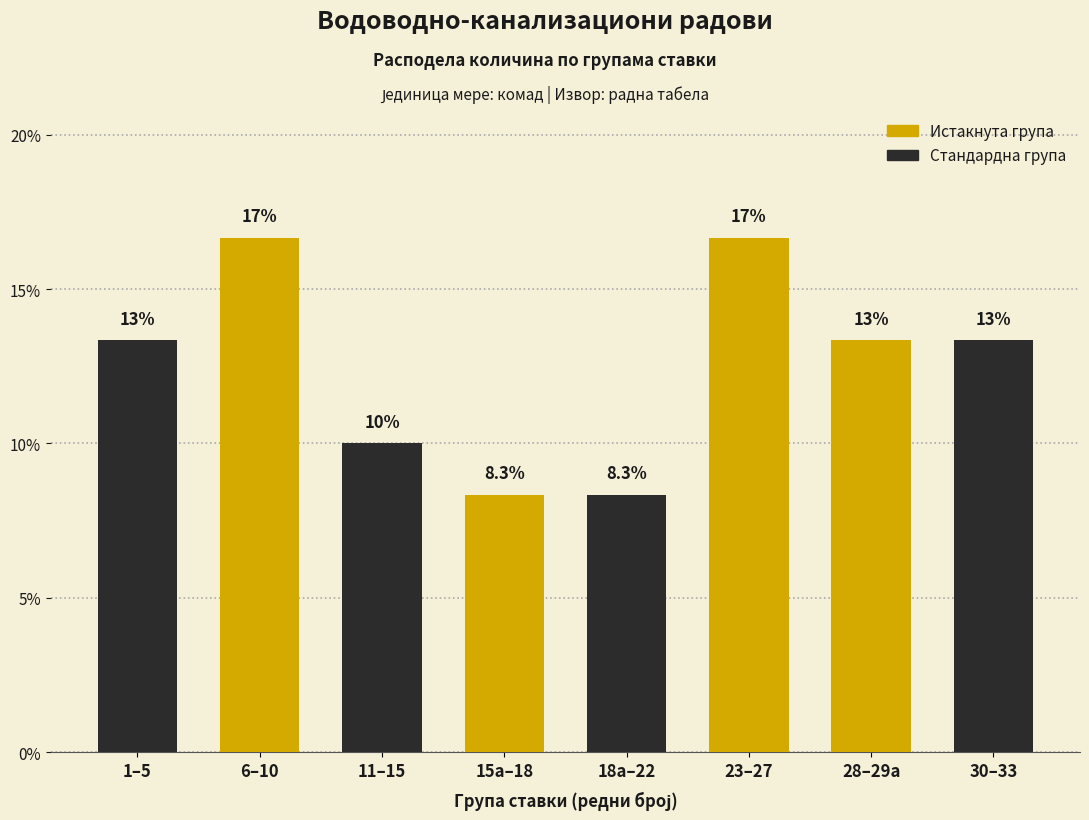

What is the label of the 8th bar from the left?

30–33